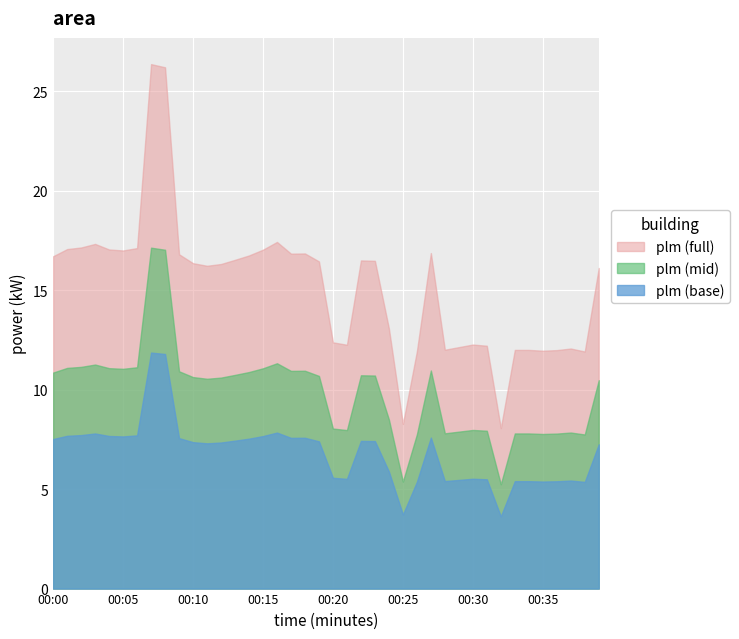

Which category has the highest value across all series?

00:07